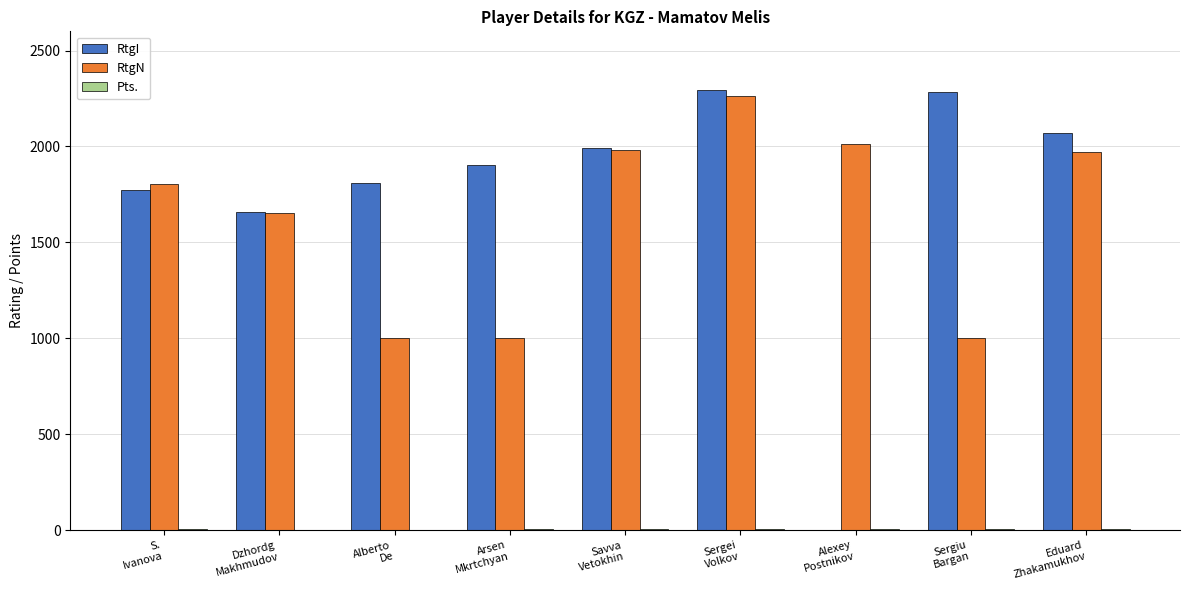

What is the highest value of the RtgI series?

2293.0